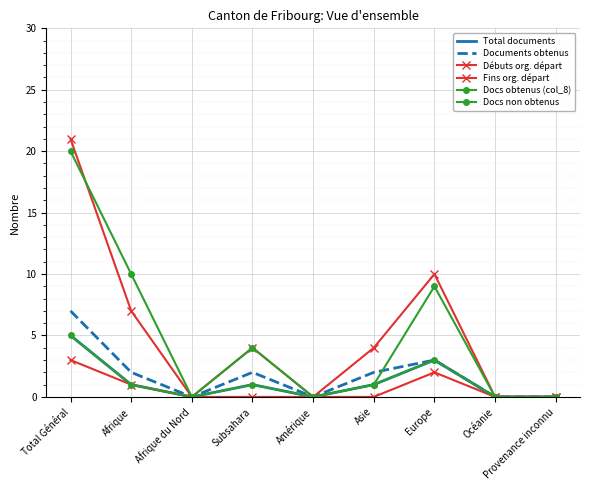

Is the value of Total documents at Total Général greater than the value of Docs obtenus (col_8) at Provenance inconnu?

Yes